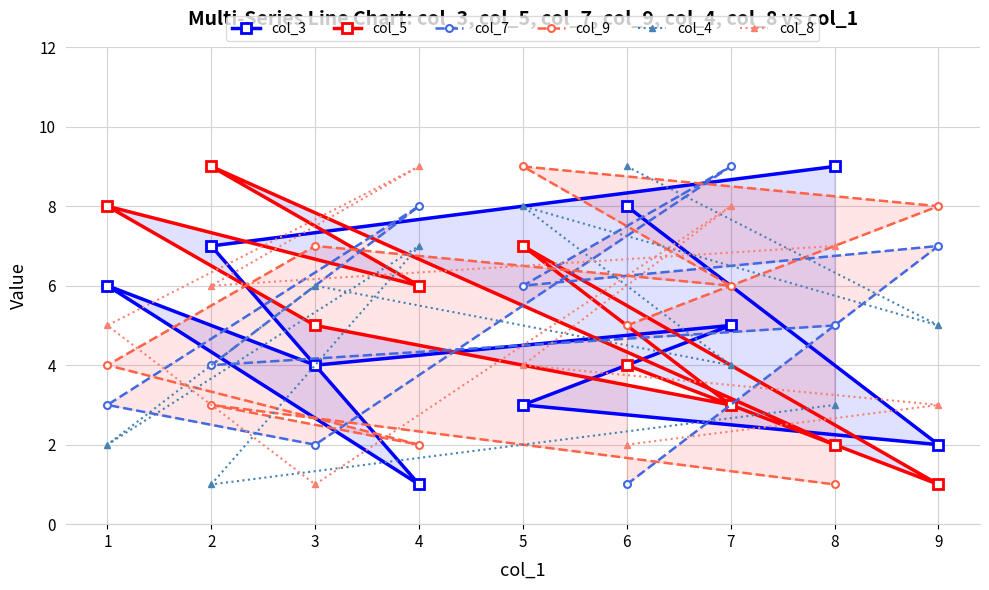

What is the difference between the maximum and minimum values in the col_3 series?

8